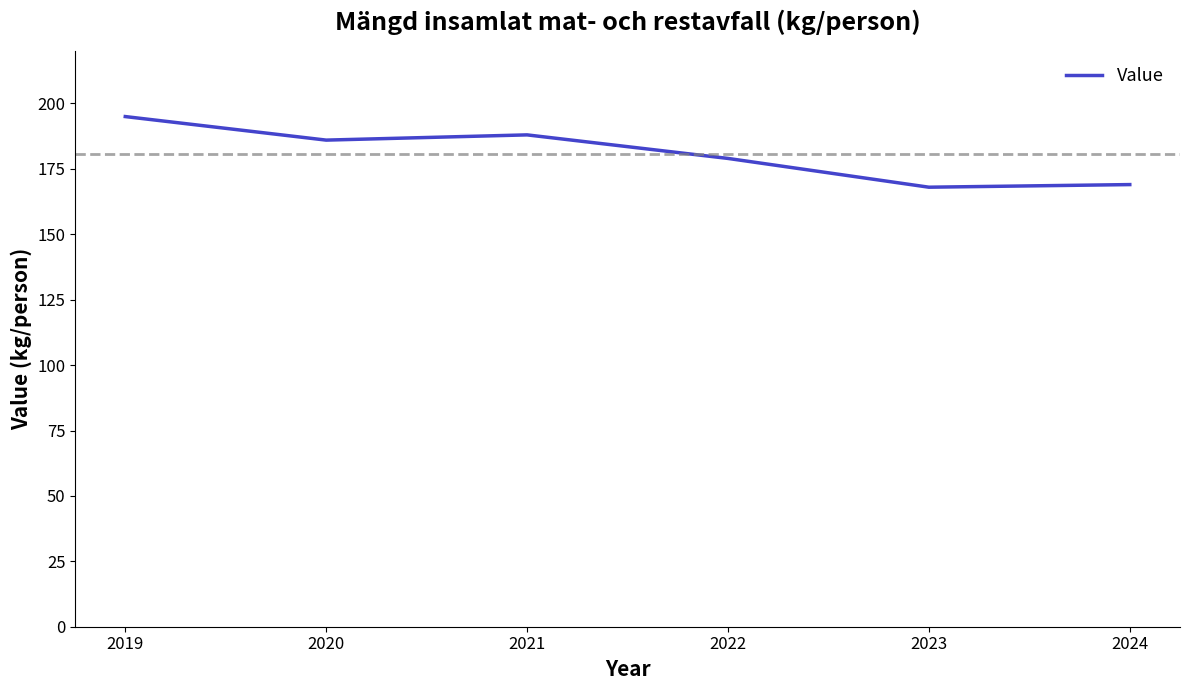

Does the chart display data point markers on the line(s)?

No